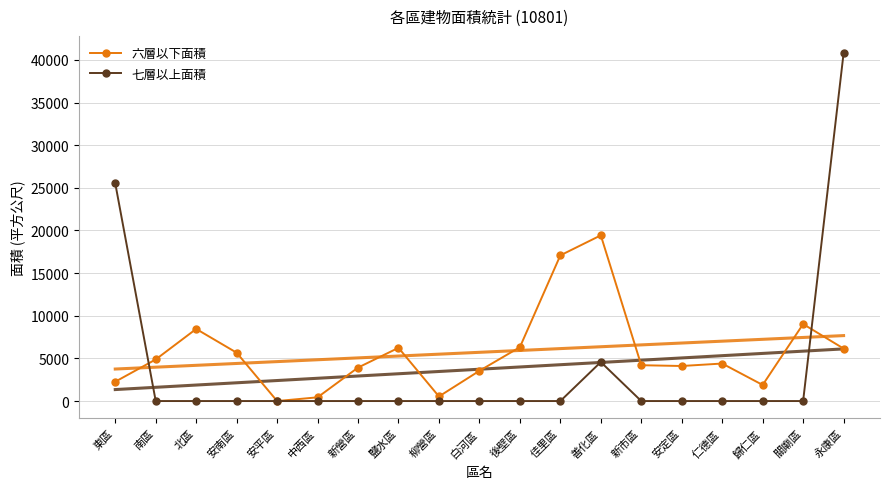

Which category has the highest value in the 七層以上面積 series?

永康區